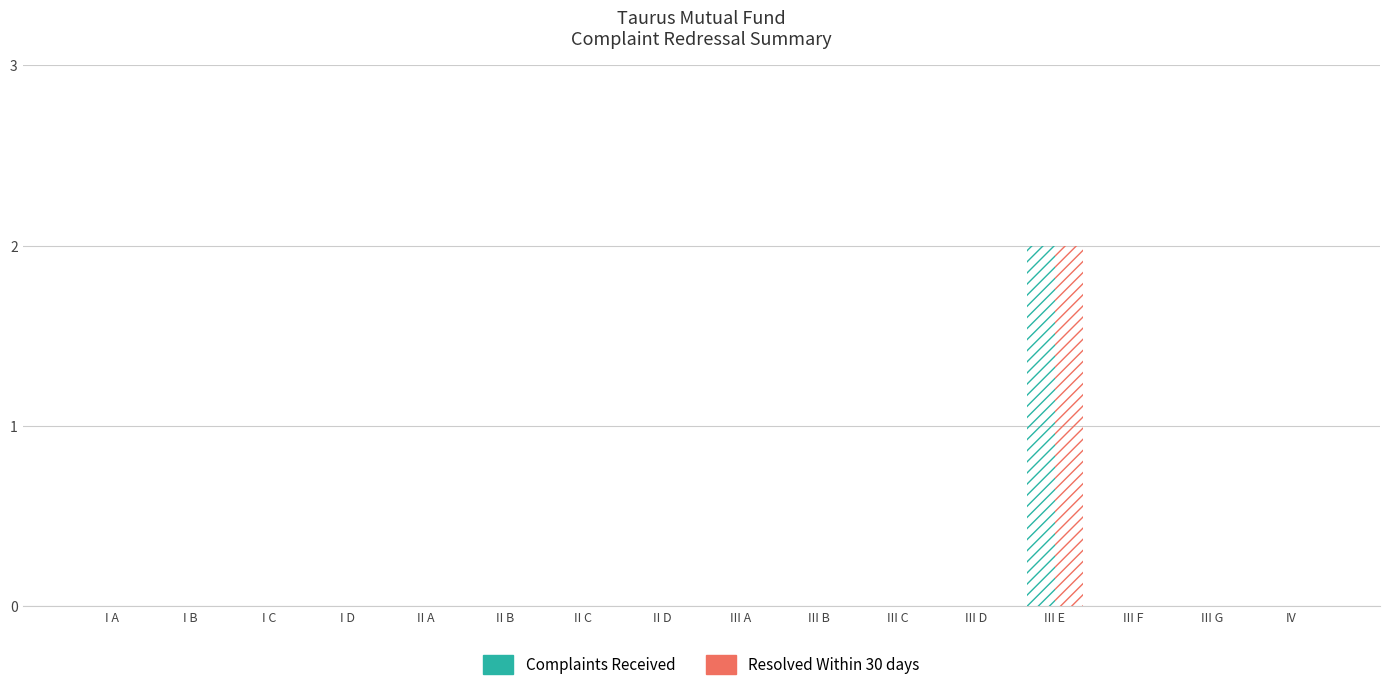

How many groups of bars are there?

16